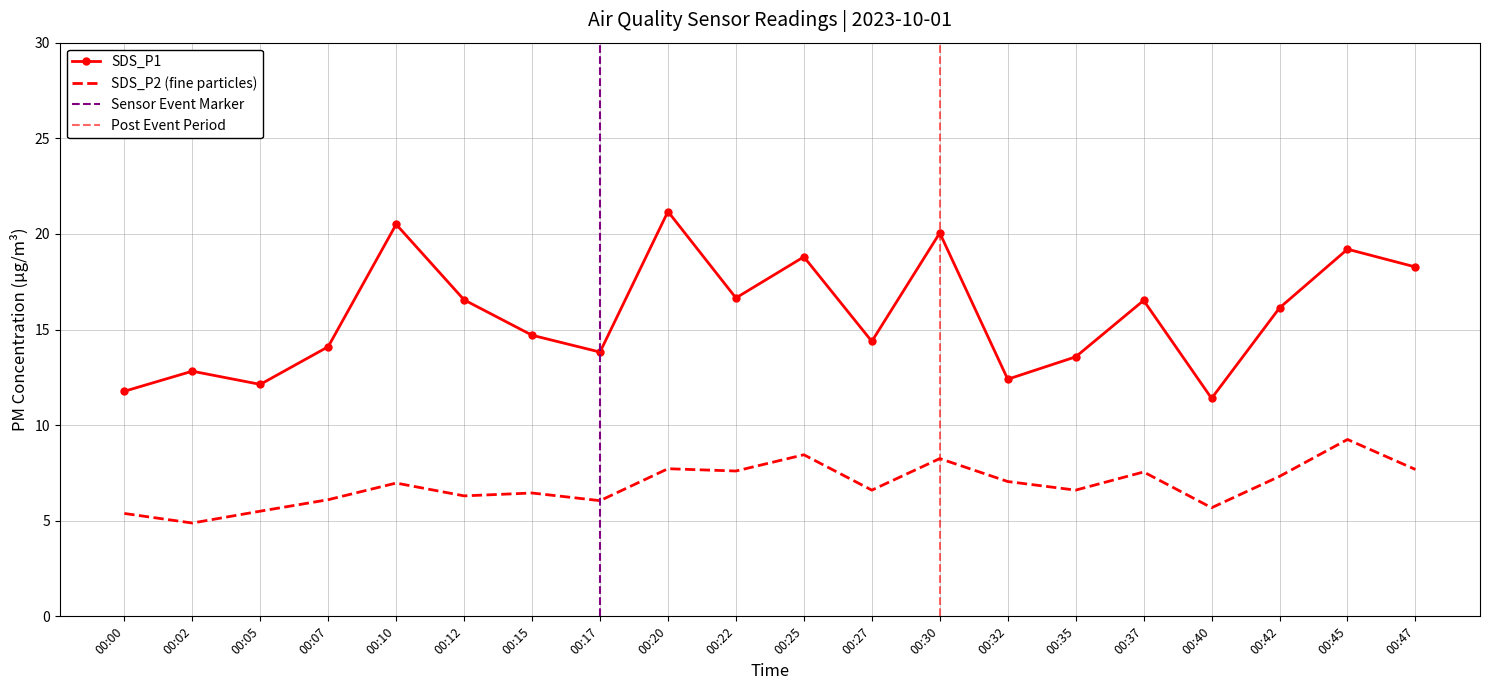

What is the difference between the SDS_P1 values at 00:27 and 00:10?

6.1